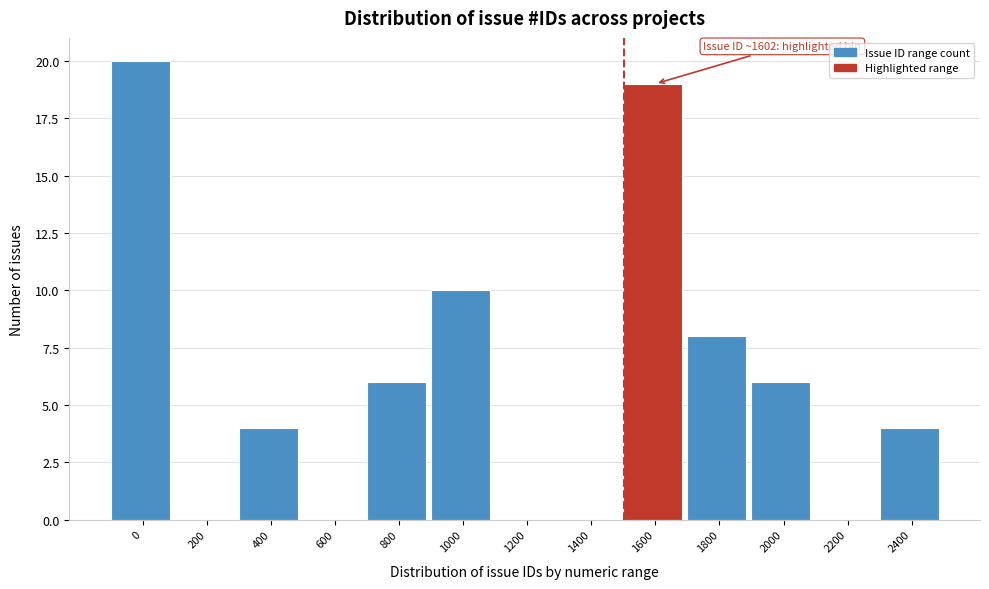

Reading right to left, extract all data points from this chart.

2400=4	2200=0	2000=6	1800=8	1600=19	1400=0	1200=0	1000=10	800=6	600=0	400=4	200=0	0=20